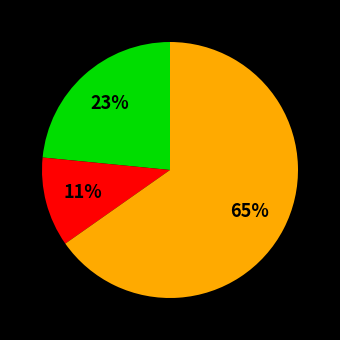

Does any single category account for the majority?

Yes